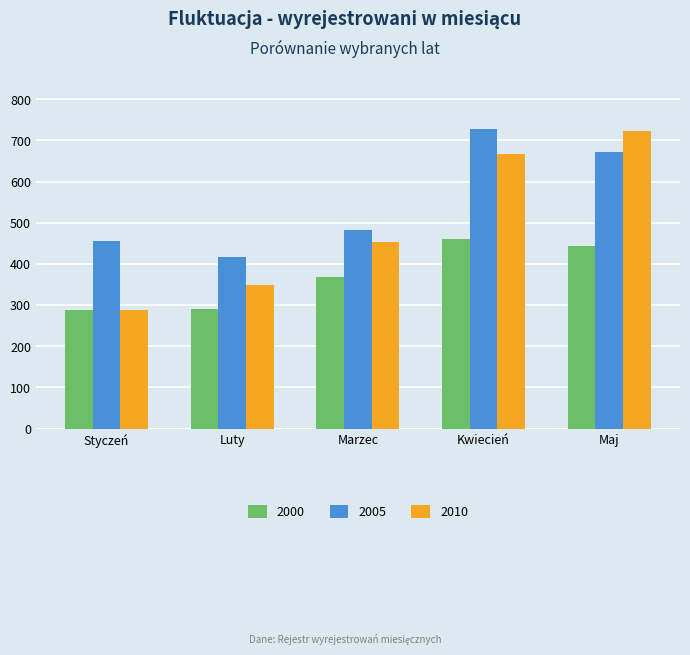

True or false: 2010 has a value of 453 at Marzec.

True